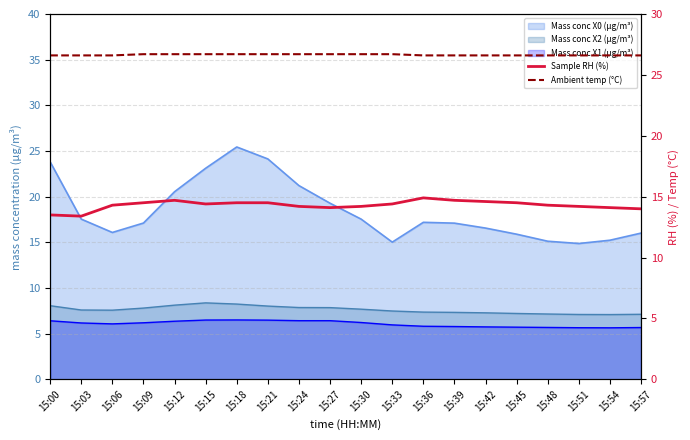

What is the minimum value shown in the chart?

13.4